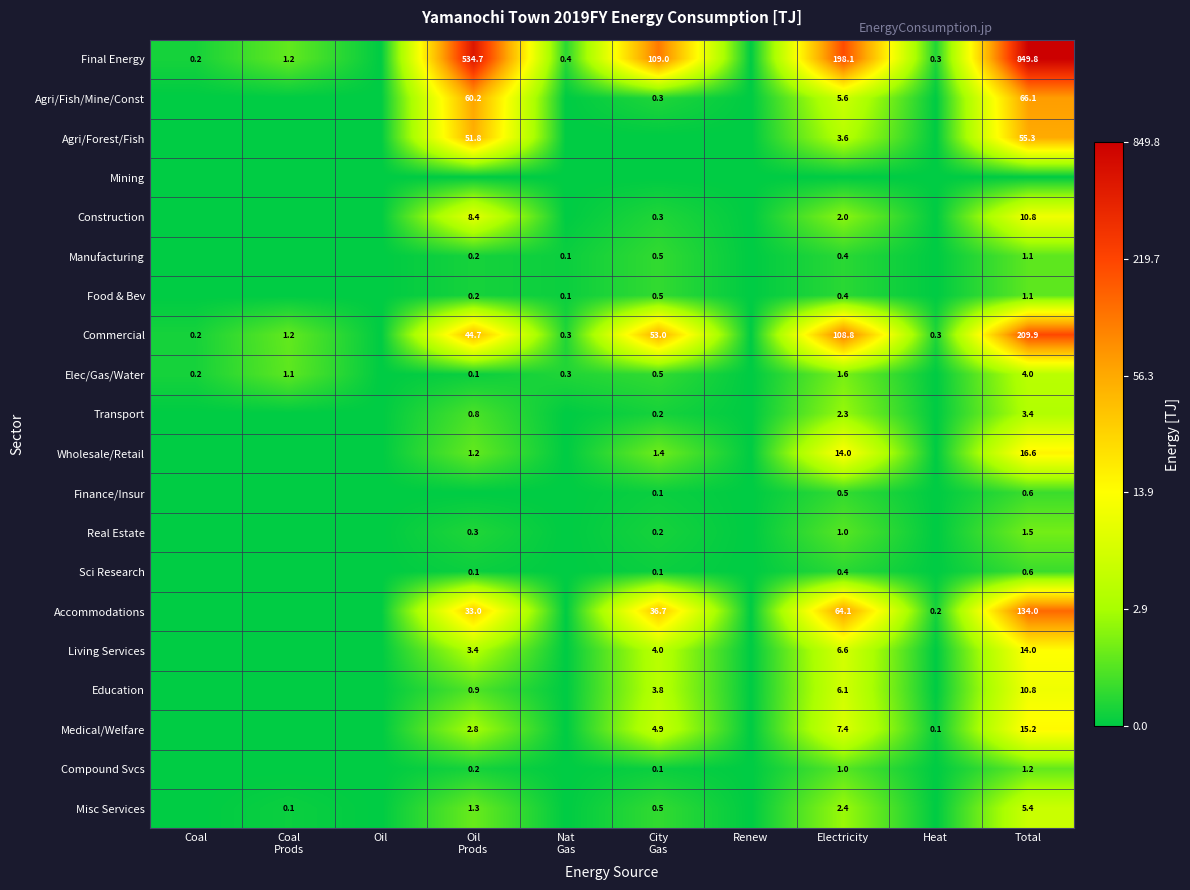

How many series are shown in this chart?

20